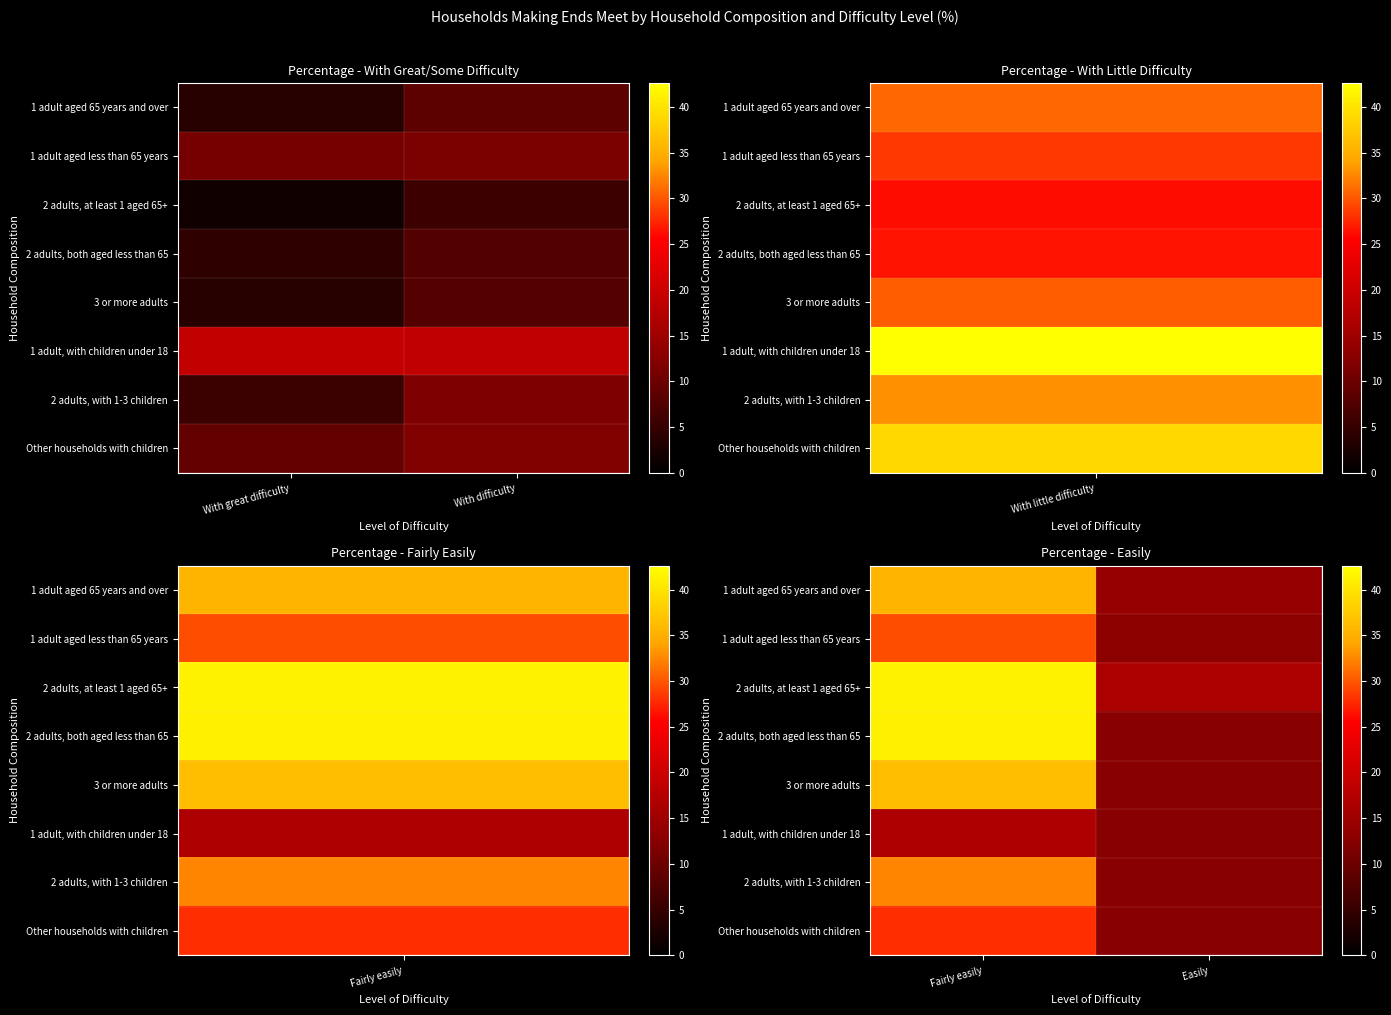

Count the number of categories in the chart.

2